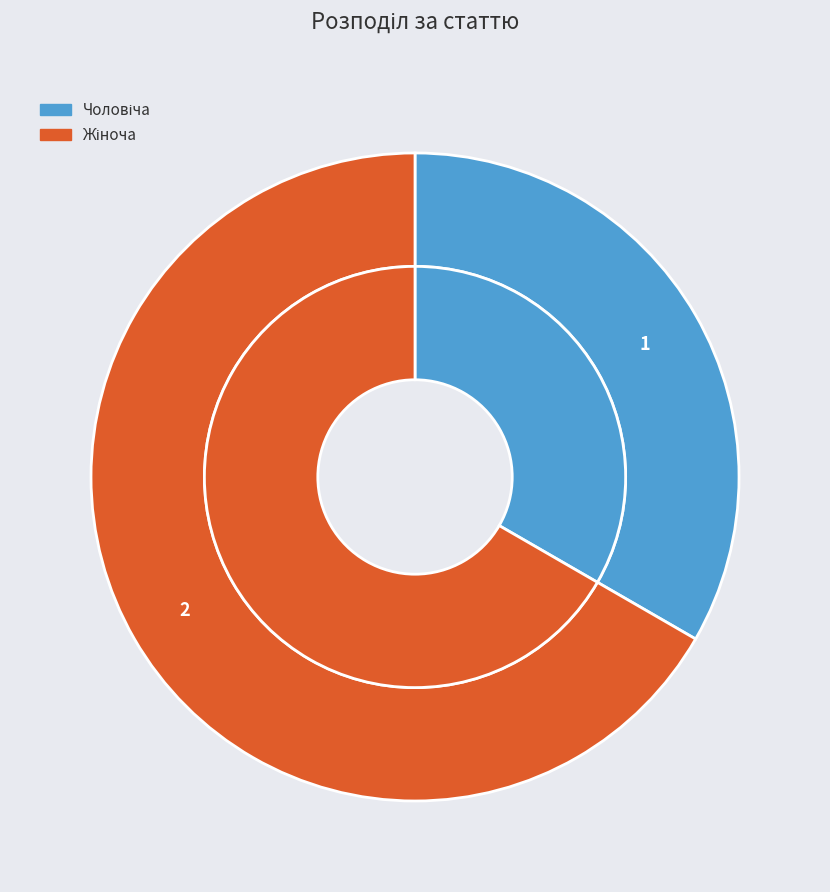

To the nearest percent, what percentage of the pie is Чоловіча?

33%